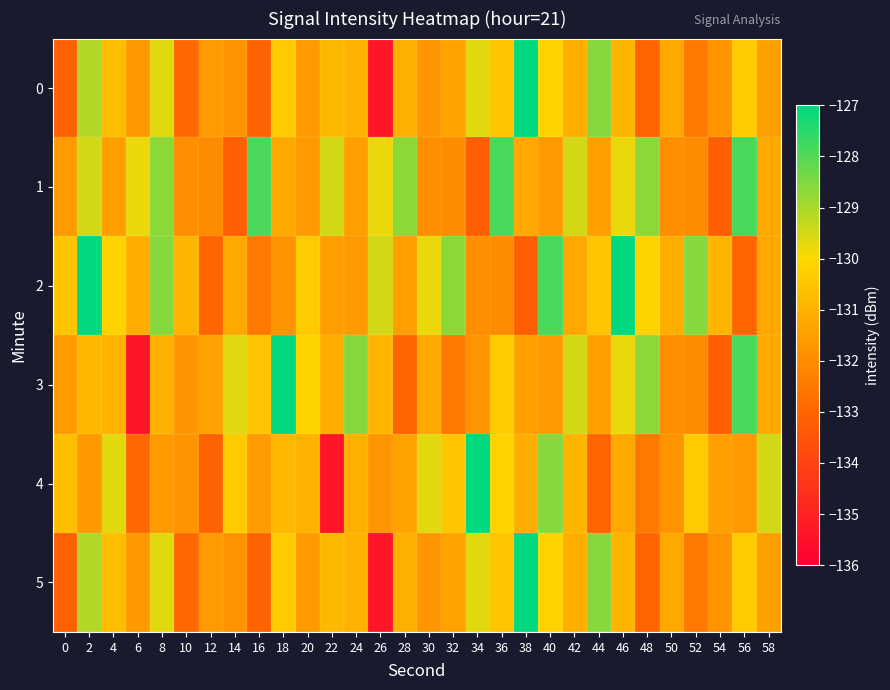

What is the spread (max minus min) of values at 28?

4.3